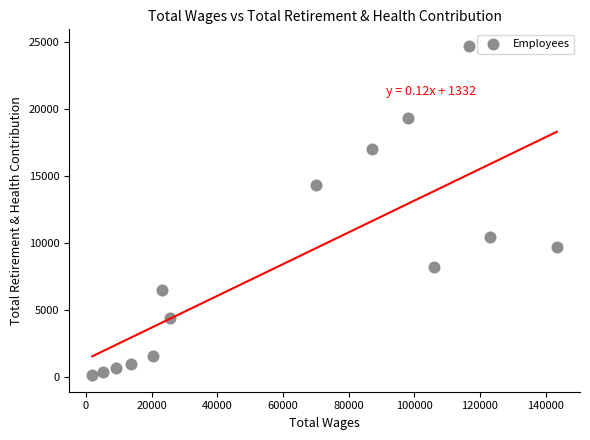

What is the range of X values (max minus min)?

141502